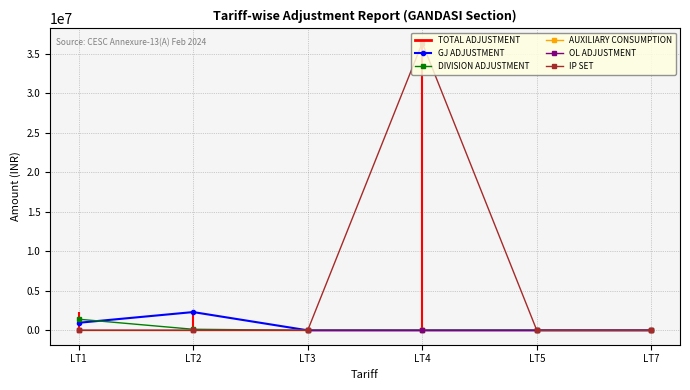

The DIVISION ADJUSTMENT series shows 1409065.3 at LT1. True or false?

True